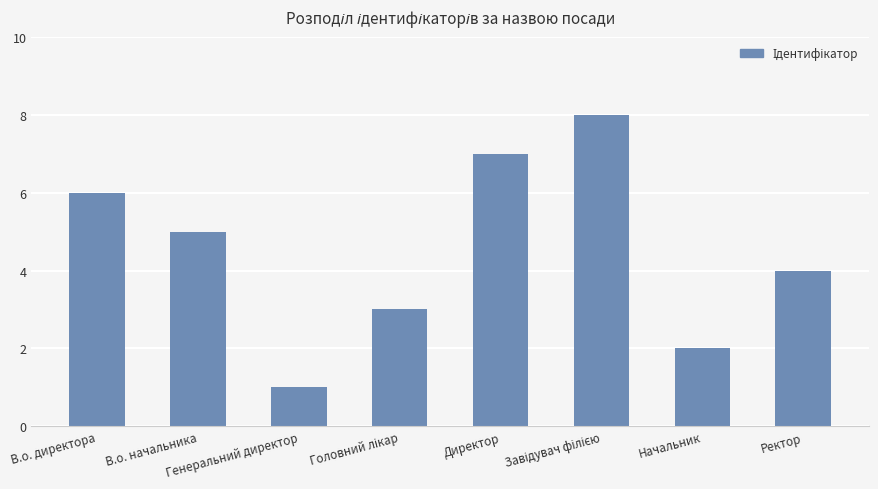

What is the greatest value displayed?

8